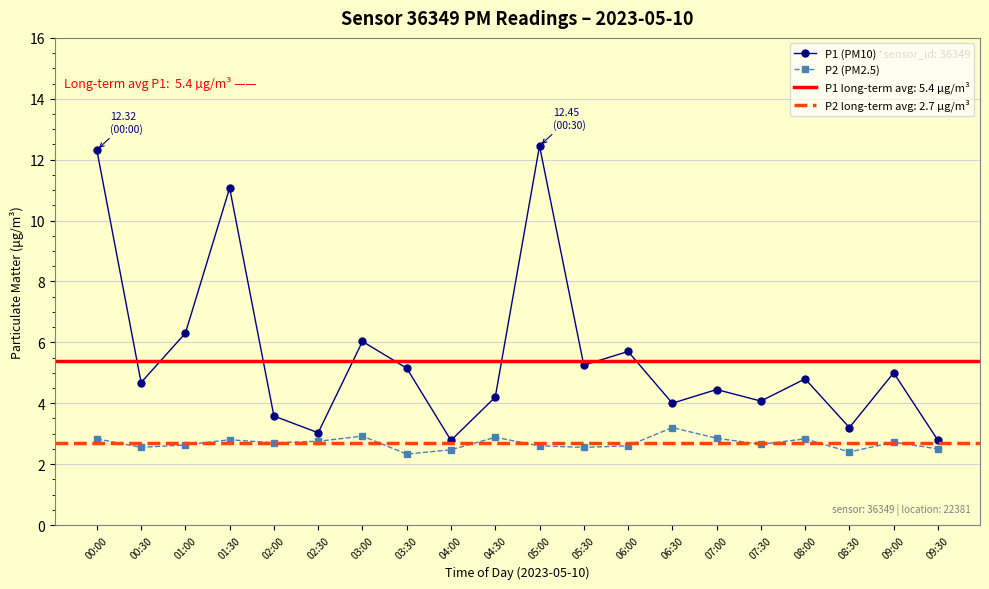

Reading left to right, extract all data points from this chart.

P1 (PM10): 00:00=12.3	00:30=4.7	01:00=6.3	01:30=11.1	02:00=3.6	02:30=3.0	03:00=6.0	03:30=5.2	04:00=2.8	04:30=4.2	05:00=12.4	05:30=5.2	06:00=5.7	06:30=4.0	07:00=4.5	07:30=4.1	08:00=4.8	08:30=3.2	09:00=5.0	09:30=2.8
P2 (PM2.5): 00:00=2.8	00:30=2.5	01:00=2.6	01:30=2.8	02:00=2.7	02:30=2.8	03:00=2.9	03:30=2.3	04:00=2.5	04:30=2.9	05:00=2.6	05:30=2.5	06:00=2.6	06:30=3.2	07:00=2.9	07:30=2.6	08:00=2.8	08:30=2.4	09:00=2.7	09:30=2.5